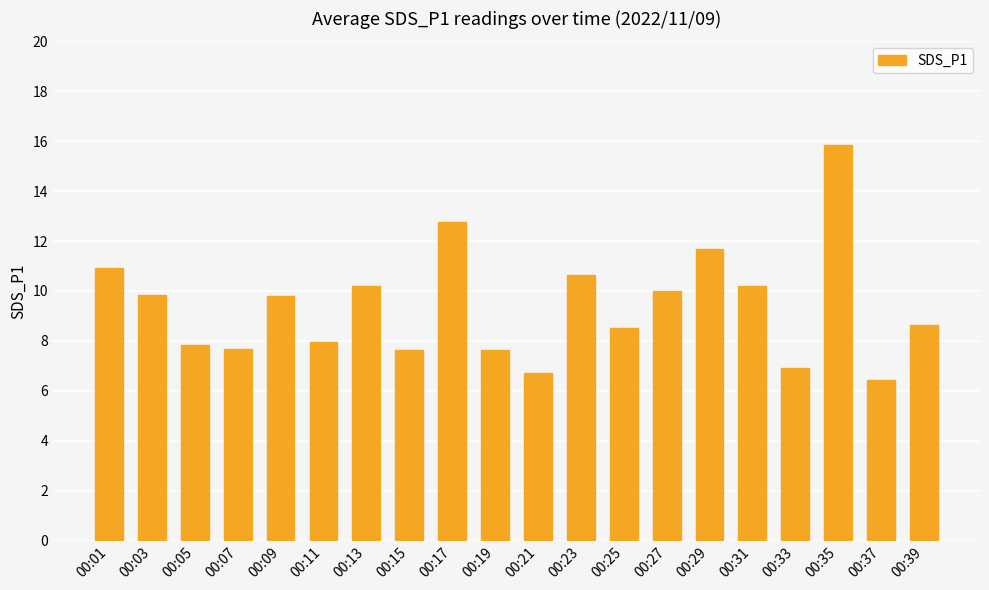

The chart shows a value of 12.0 at 00:07. True or false?

False